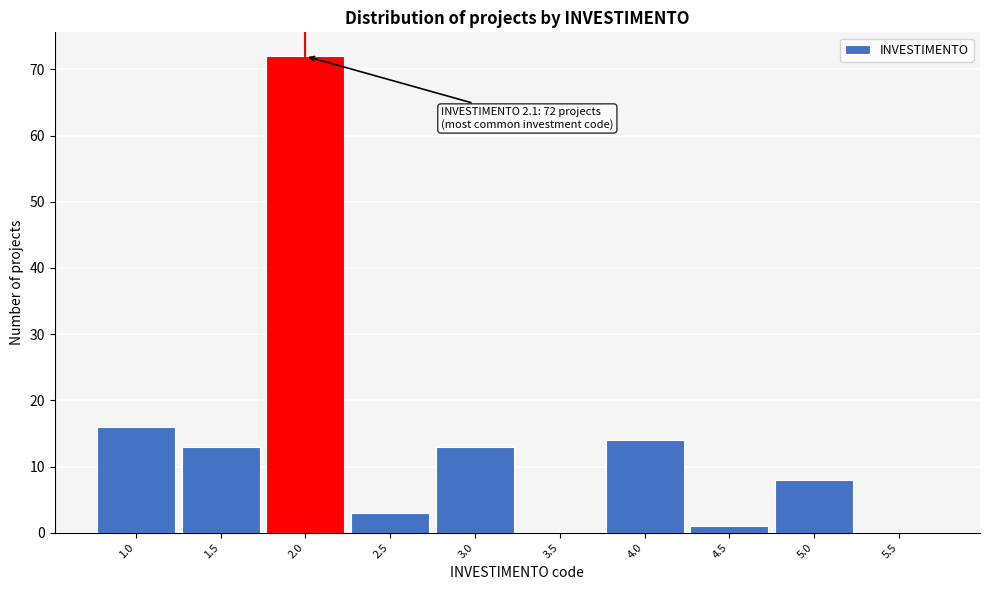

Which range on the x-axis has the tallest bar?

1.75 to 2.25